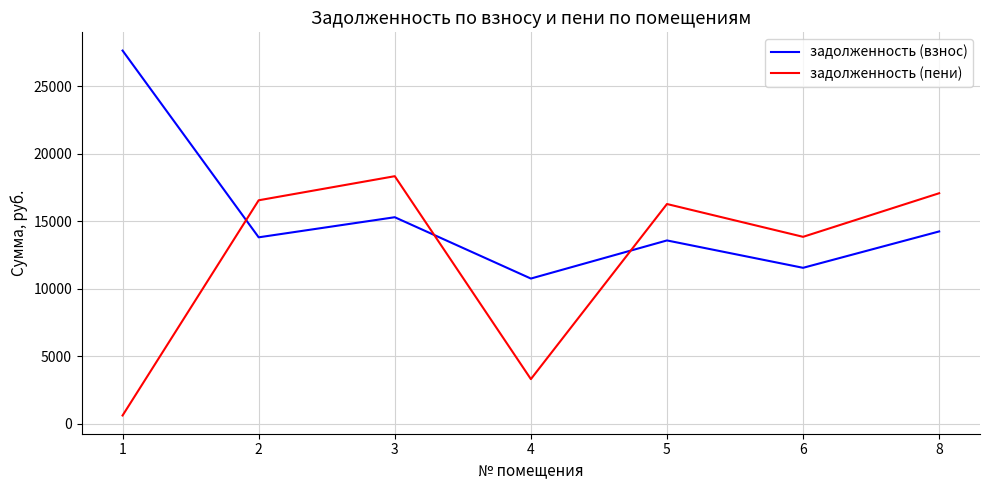

Rank the series by their maximum value, from highest to lowest.

задолженность (взнос), задолженность (пени)